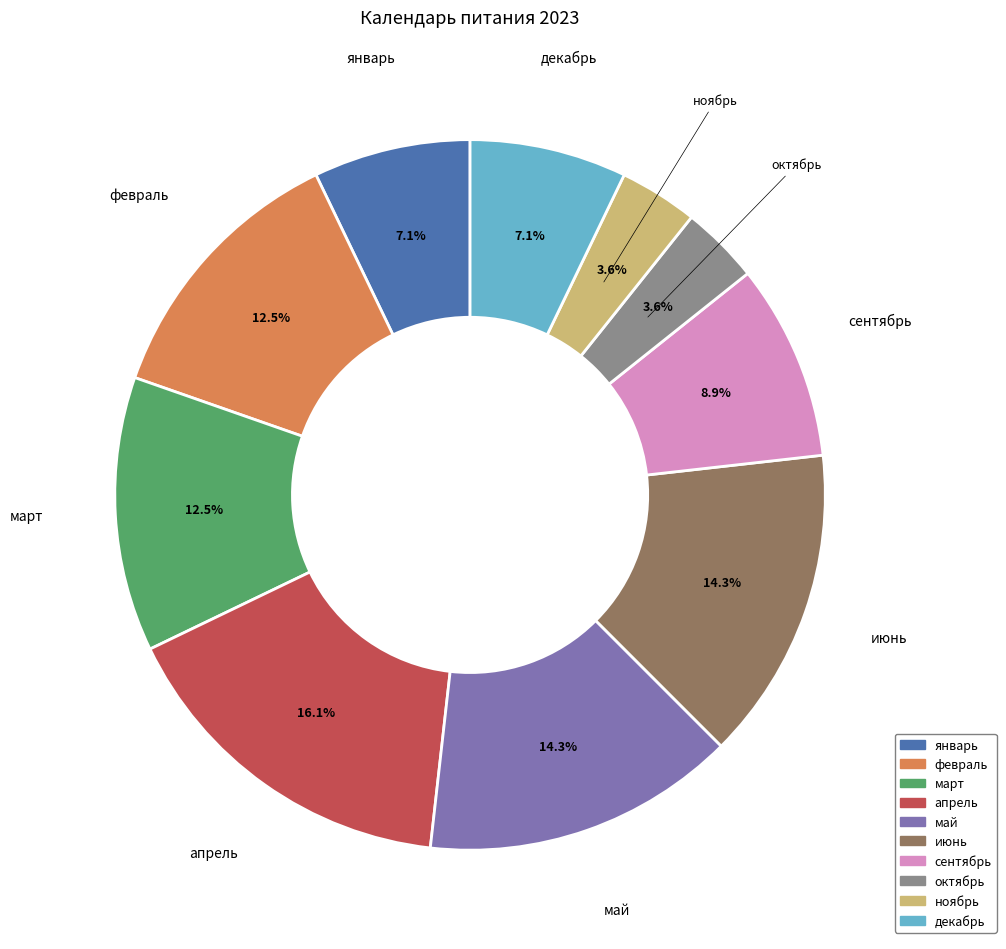

Is июнь the majority of the pie?

No